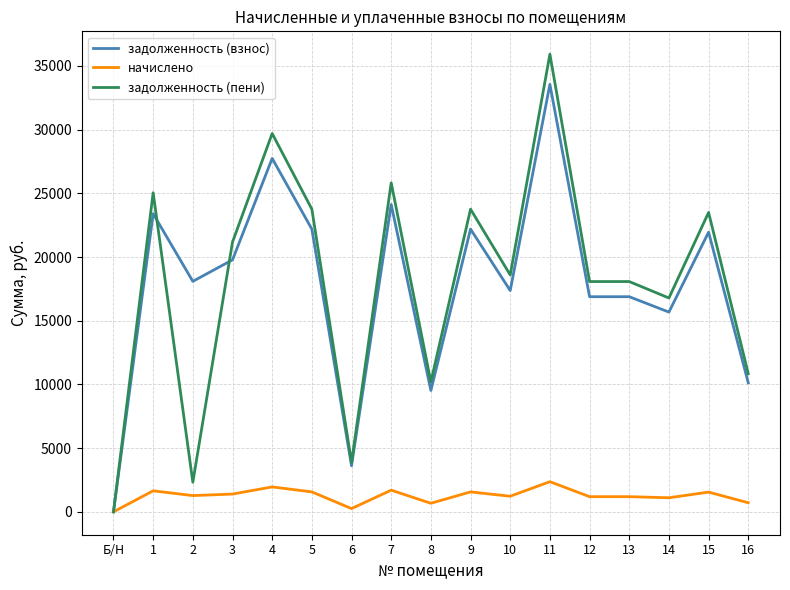

At which label does задолженность (взнос) reach its peak?

11